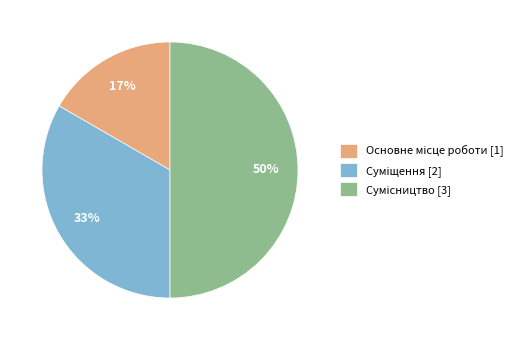

Is Основне місце роботи the majority of the pie?

No